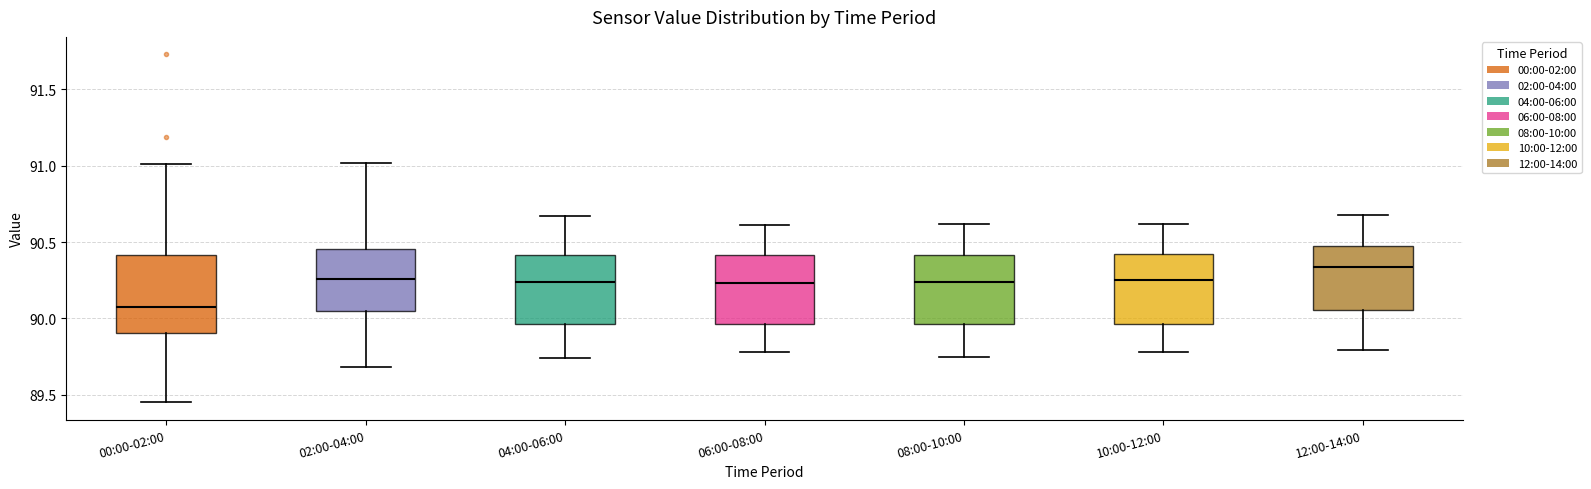

Where does the median line of the box for 12:00-14:00 sit on the y-axis? The values are not printed on the chart, so give them approximately, as read against the axis.

90.35